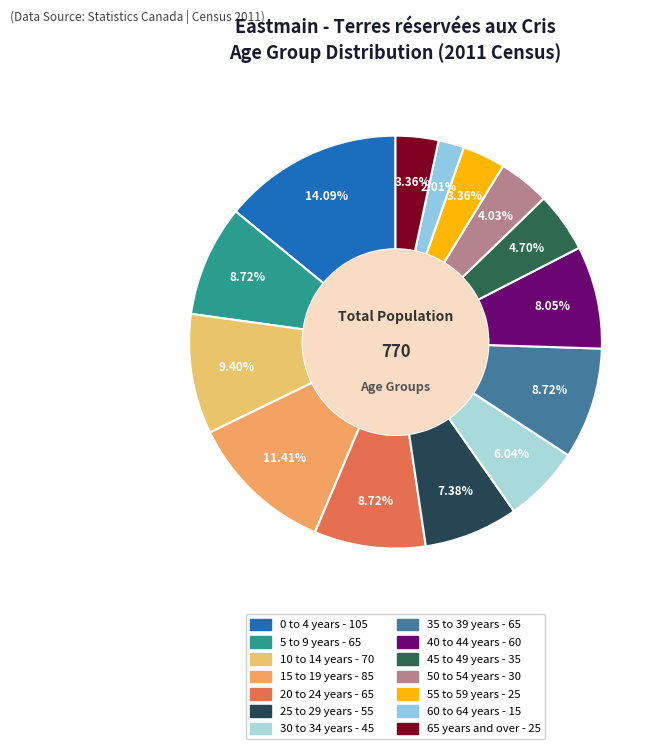

How many segments does this pie chart have?

14